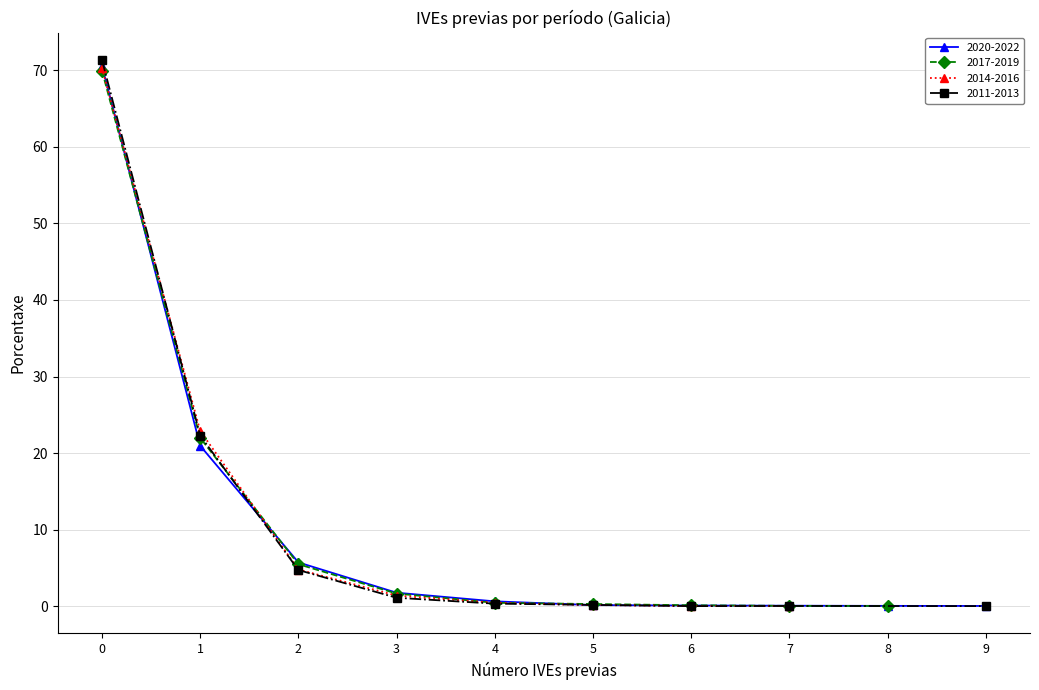

Which series changed the most between 0 and 2?

2011-2013